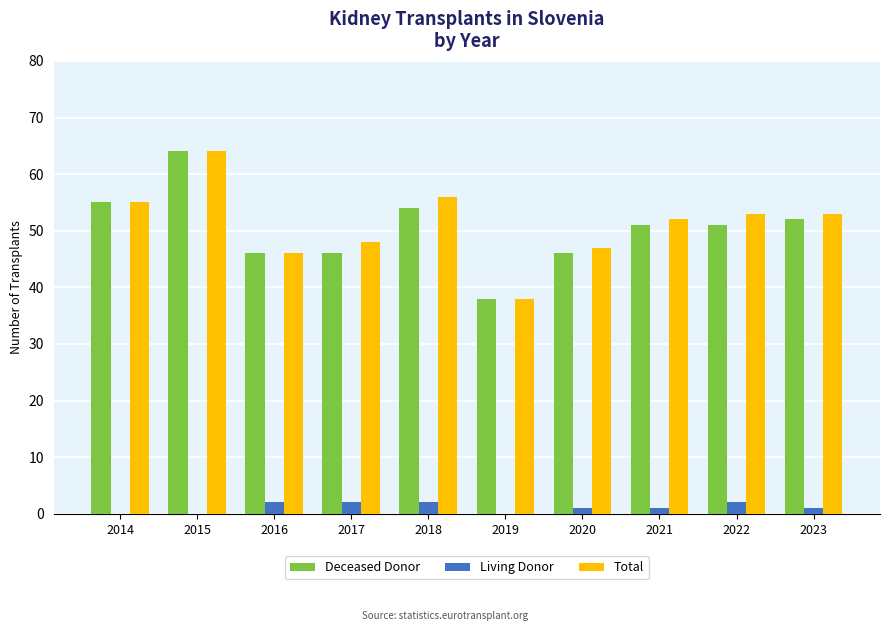

Count the number of data series in this chart.

3